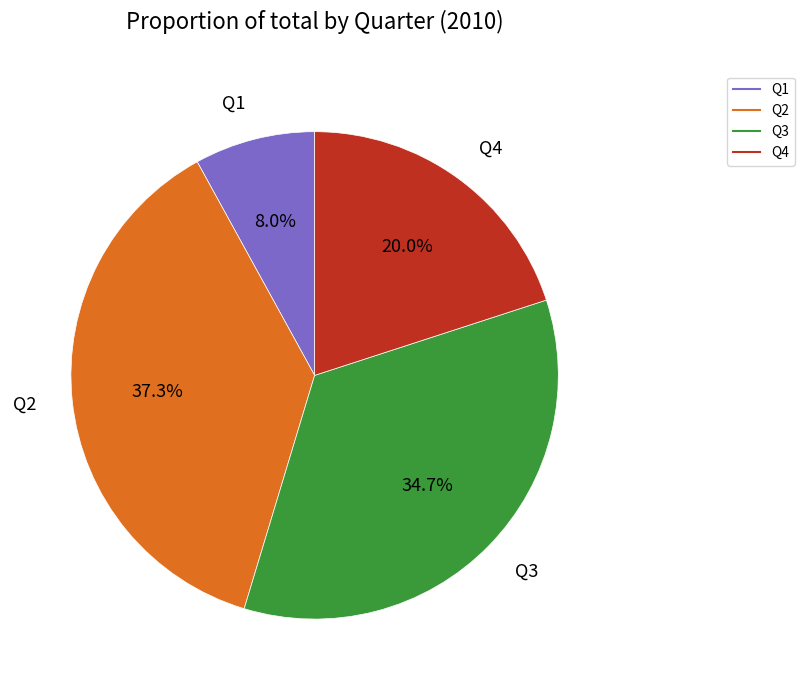

How many slices are in this pie chart?

4